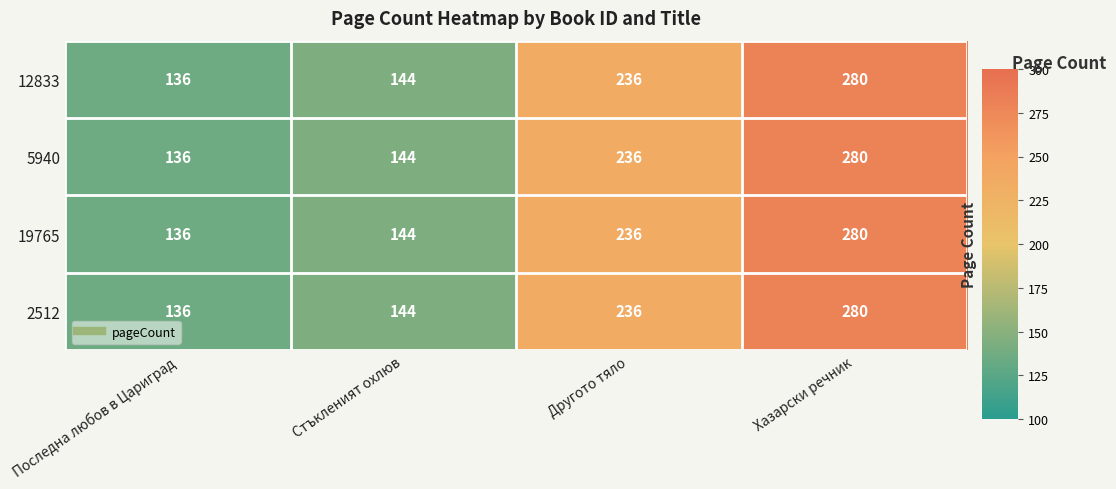

What is the difference between the second highest and second lowest values in the 12833 series?

92